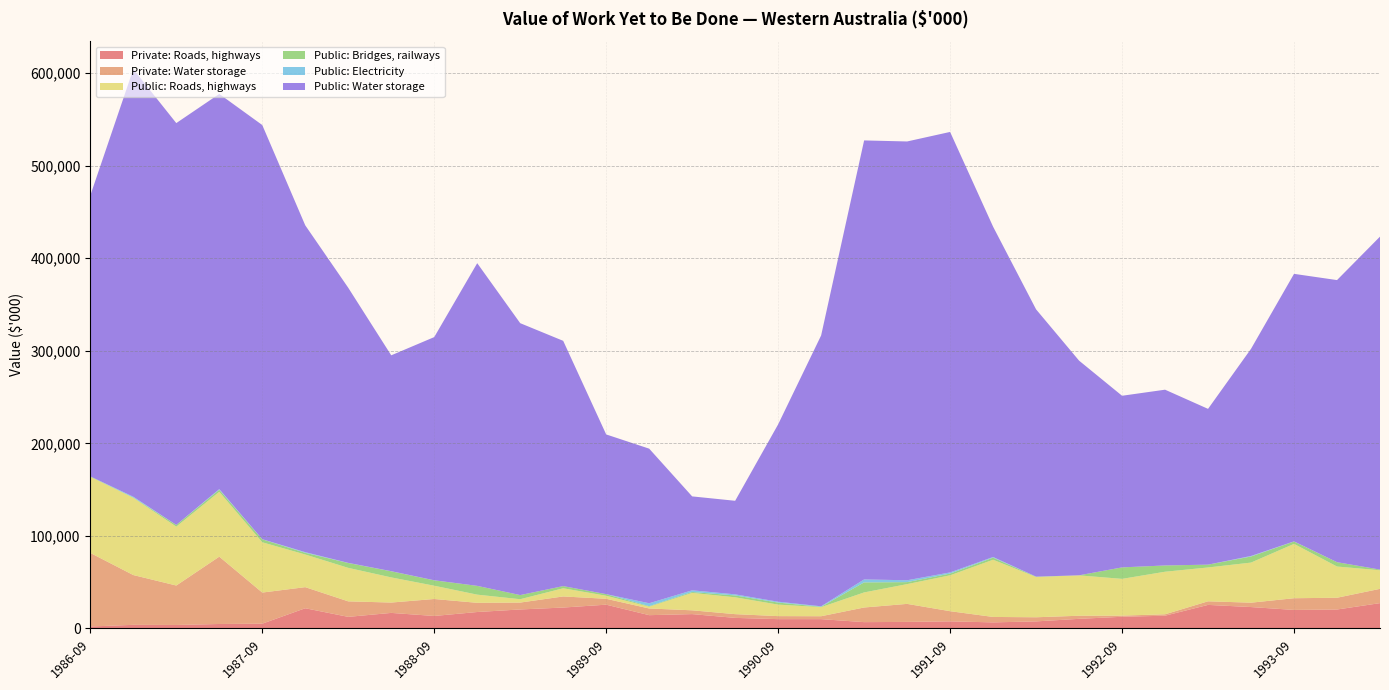

Reading left to right, list all the values displayed in this chart.

Private: Roads, highways: 1986-09=2137	1986-12=3930	1987-03=3785	1987-06=4843	1987-09=5195	1987-12=21845	1988-03=12541	1988-06=16822	1988-09=13502	1988-12=17781	1989-03=20533	1989-06=22607	1989-09=25711	1989-12=14373	1990-03=15518	1990-06=11428	1990-09=10086	1990-12=10074	1991-03=6850	1991-06=7100	1991-09=7699	1991-12=6578	1992-03=7646	1992-06=10403	1992-09=12634	1992-12=13785	1993-03=25465	1993-06=23132	1993-09=20034	1993-12=20482	1994-03=27384
Private: Water storage: 1986-09=79476	1986-12=53778	1987-03=42605	1987-06=72724	1987-09=33593	1987-12=22787	1988-03=16750	1988-06=11177	1988-09=18336	1988-12=9926	1989-03=7449	1989-06=11991	1989-09=6350	1989-12=7220	1990-03=4092	1990-06=4045	1990-09=3258	1990-12=3150	1991-03=15811	1991-06=19463	1991-09=10966	1991-12=5874	1992-03=4458	1992-06=3350	1992-09=1248	1992-12=1528	1993-03=3884	1993-06=4728	1993-09=12638	1993-12=12706	1994-03=15421
Public: Roads, highways: 1986-09=82204	1986-12=83434	1987-03=63573	1987-06=70057	1987-09=54307	1987-12=35260	1988-03=36176	1988-06=27168	1988-09=14345	1988-12=8830	1989-03=3633	1989-06=8817	1989-09=3292	1989-12=1947	1990-03=18841	1990-06=18196	1990-09=12421	1990-12=9820	1991-03=16279	1991-06=21346	1991-09=38761	1991-12=61781	1992-03=43505	1992-06=43603	1992-09=39709	1992-12=45976	1993-03=36544	1993-06=43314	1993-09=58711	1993-12=33737	1994-03=20066
Public: Bridges, railways: 1986-09=453	1986-12=286	1987-03=1872	1987-06=2222	1987-09=3225	1987-12=1842	1988-03=5251	1988-06=6600	1988-09=5807	1988-12=9499	1989-03=4457	1989-06=2354	1989-09=1719	1989-12=573	1990-03=954	1990-06=1984	1990-09=2207	1990-12=357	1991-03=10849	1991-06=2146	1991-09=1881	1991-12=2274	1992-03=312	1992-06=70	1992-09=12385	1992-12=6783	1993-03=3052	1993-06=6572	1993-09=2554	1993-12=4676	1994-03=747
Public: Electricity: 1986-09=0	1986-12=900	1987-03=0	1987-06=710	1987-09=100	1987-12=712	1988-03=142	1988-06=104	1988-09=77	1988-12=0	1989-03=0	1989-06=0	1989-09=0	1989-12=3137	1990-03=1826	1990-06=1209	1990-09=931	1990-12=563	1991-03=3195	1991-06=2014	1991-09=1248	1991-12=710	1992-03=80	1992-06=0	1992-09=0	1992-12=0	1993-03=0	1993-06=585	1993-09=148	1993-12=0	1994-03=0
Public: Water storage: 1986-09=303407	1986-12=461850	1987-03=434074	1987-06=426846	1987-09=447384	1987-12=353010	1988-03=297163	1988-06=233183	1988-09=262670	1988-12=348564	1989-03=293710	1989-06=264935	1989-09=172530	1989-12=166985	1990-03=101439	1990-06=101060	1990-09=191581	1990-12=292559	1991-03=474200	1991-06=473993	1991-09=475804	1991-12=356796	1992-03=288694	1992-06=231883	1992-09=185393	1992-12=189855	1993-03=168275	1993-06=223771	1993-09=288972	1993-12=304723	1994-03=359659